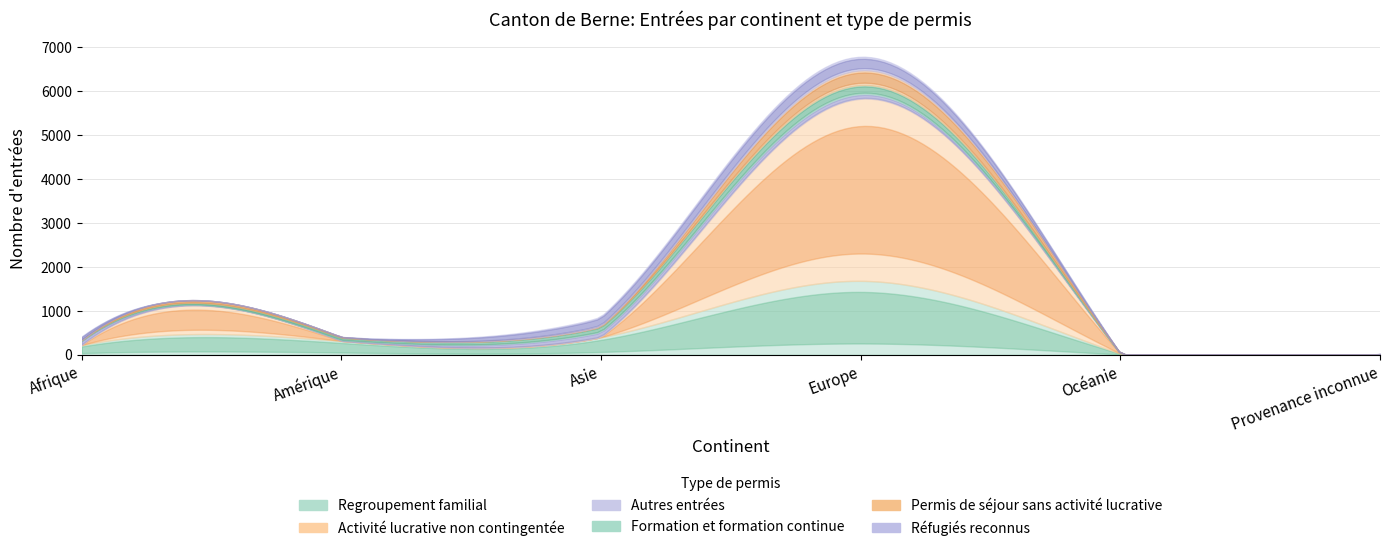

Where is Formation et formation continue nearest to the value 105?

Asie